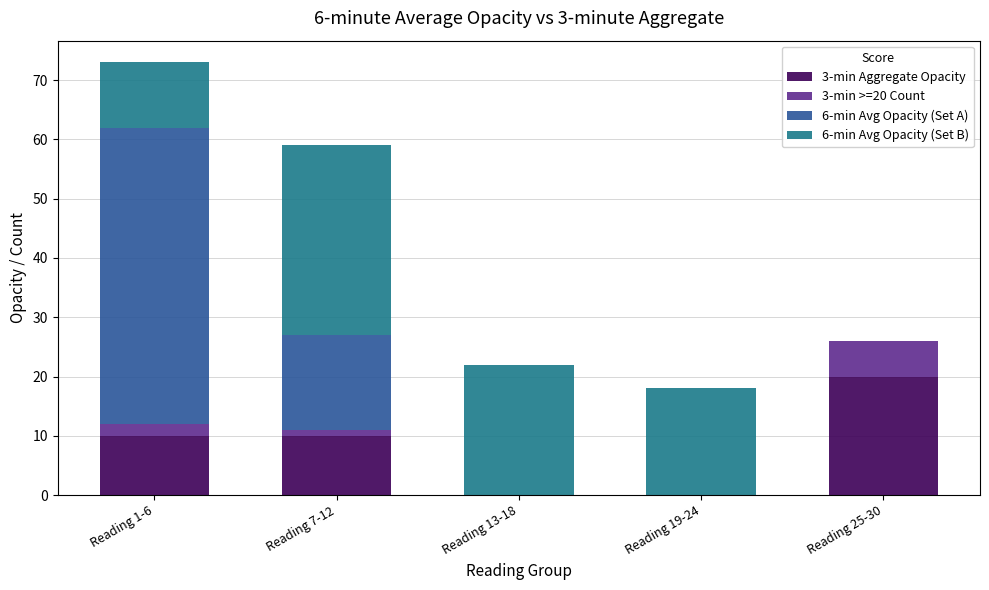

What is the maximum value for 3-min Aggregate Opacity?

20